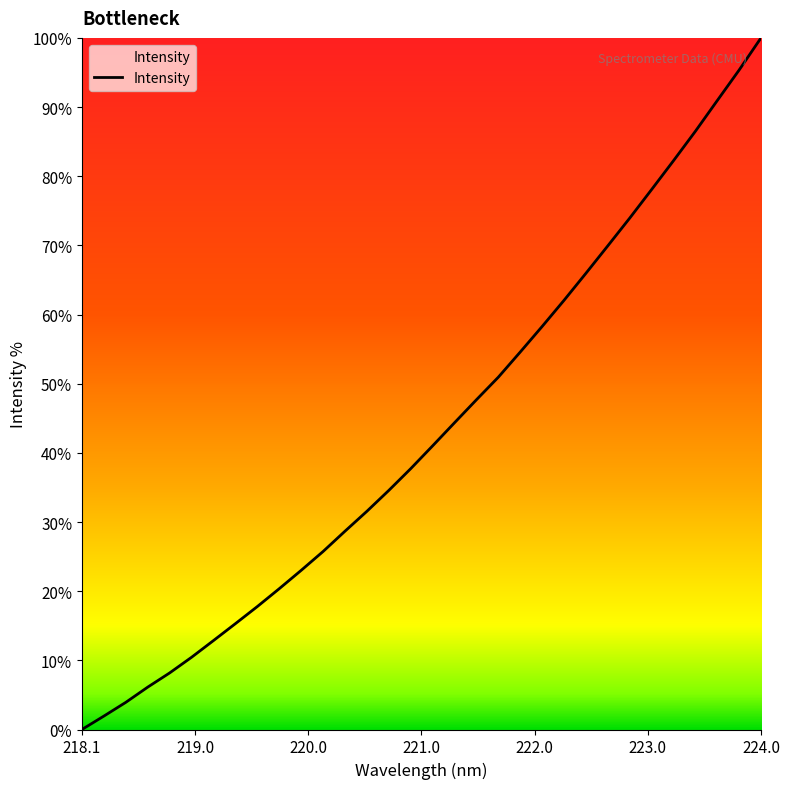

Reading left to right, transcribe all the data shown in this chart.

0.0	1.9	3.9	6.1	8.2	10.4	12.9	15.3	17.8	20.4	23.0	25.7	28.7	31.6	34.6	37.7	41.0	44.4	47.7	50.9	54.6	58.3	62.1	66.0	69.9	73.9	78.1	82.2	86.5	90.9	95.4	100.0